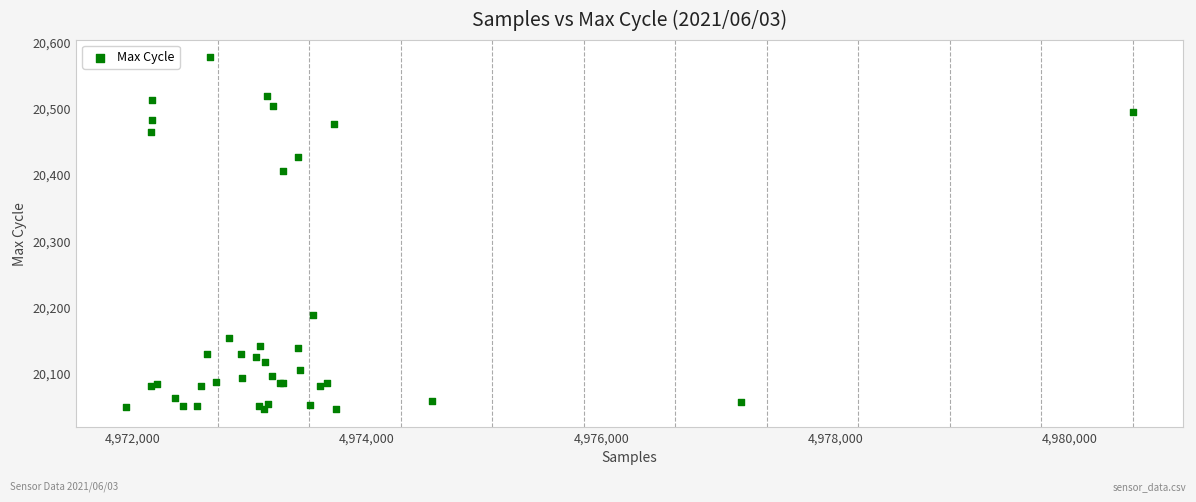

What Y value in the scatter plot is closest to 20311?

20405